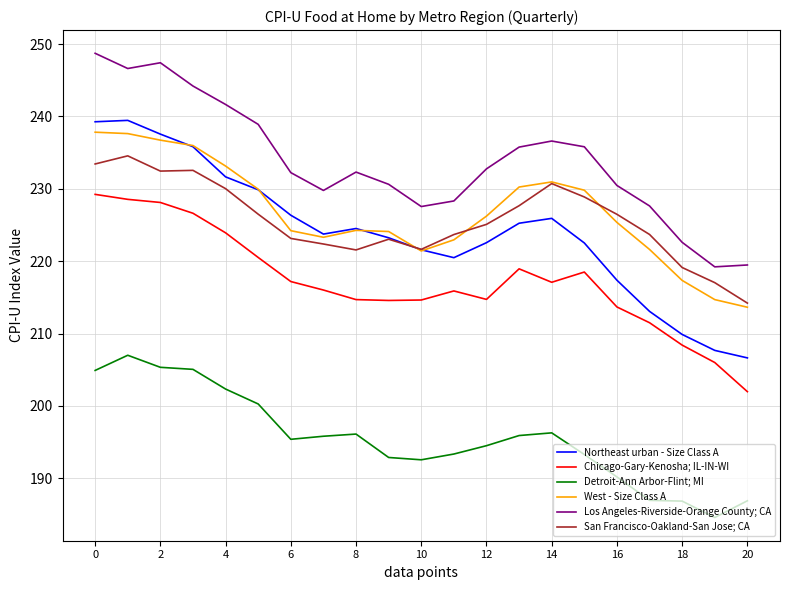

Which series has the largest range (max minus min)?

Northeast urban - Size Class A